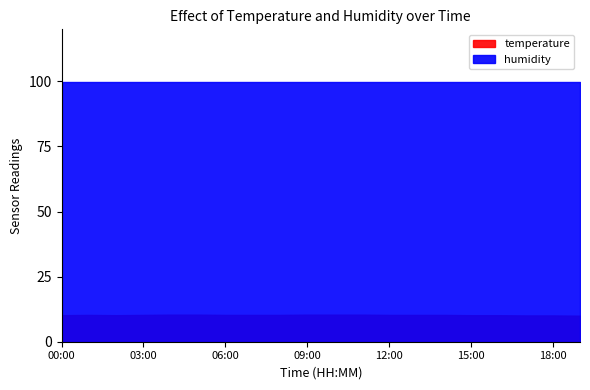

At which category is the sum across all series the highest?

04:00